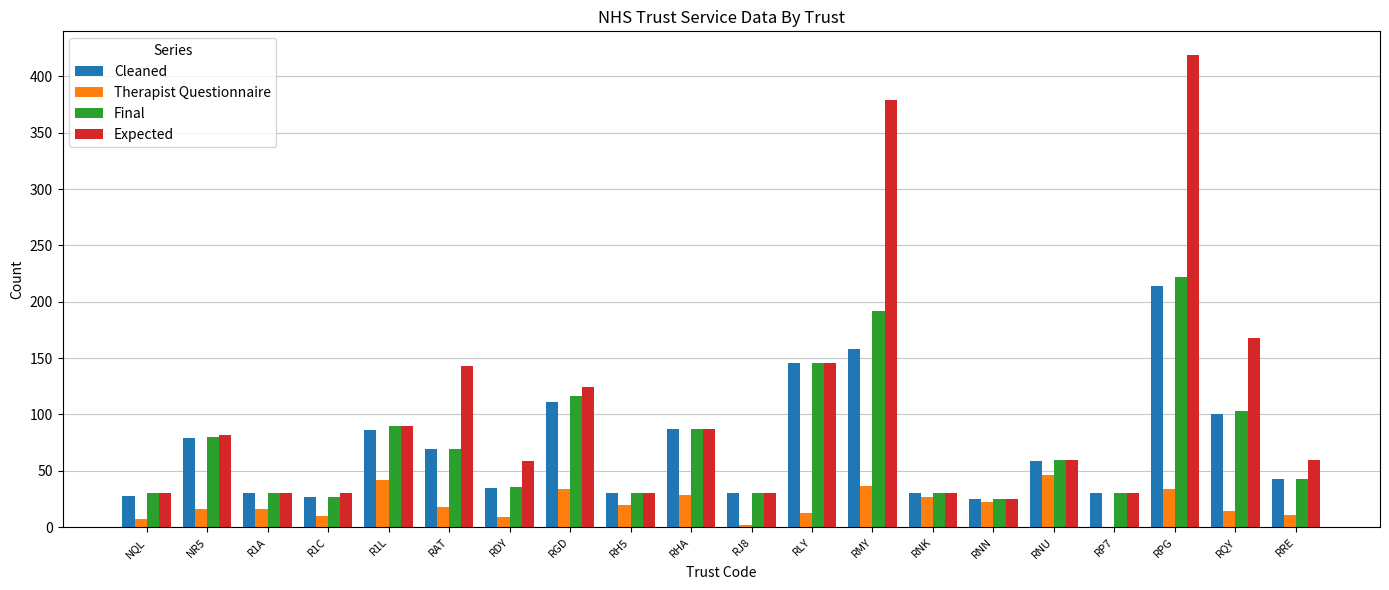

The value of Therapist Questionnaire at RLY is 13. True or false?

True